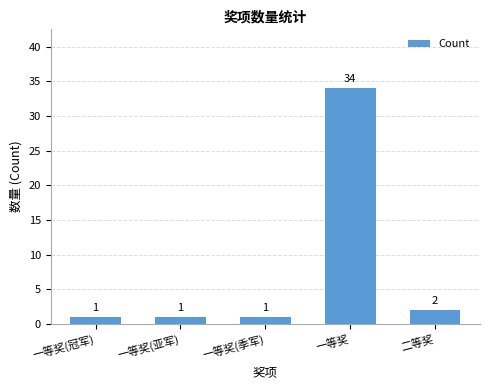

Are the bars grouped side by side (vs. stacked)?

No